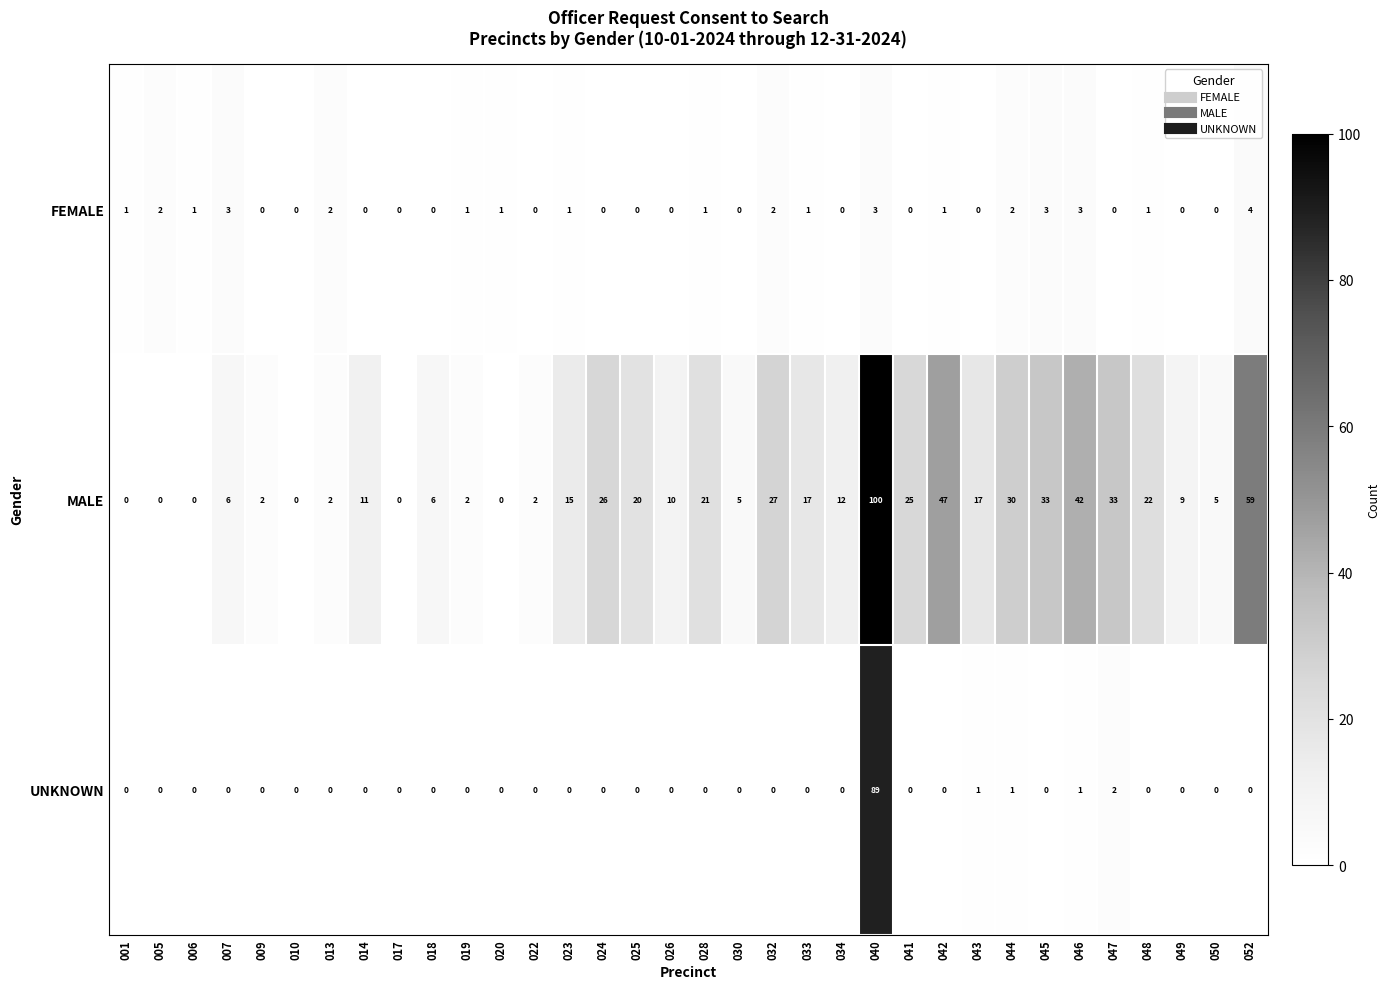

At how many categories does at least one series exceed 76?

1